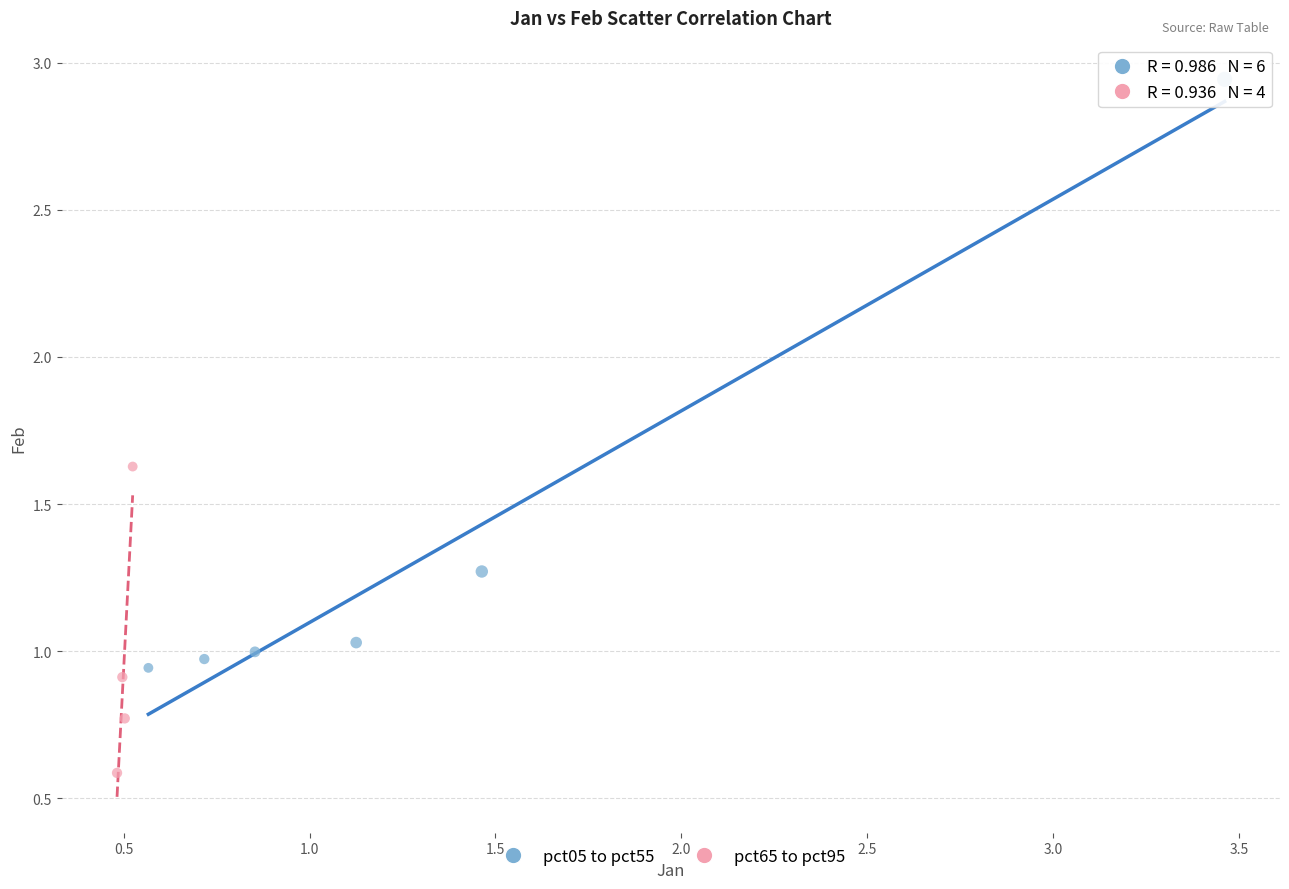

Which series reaches the minimum Y coordinate?

pct65 to pct95